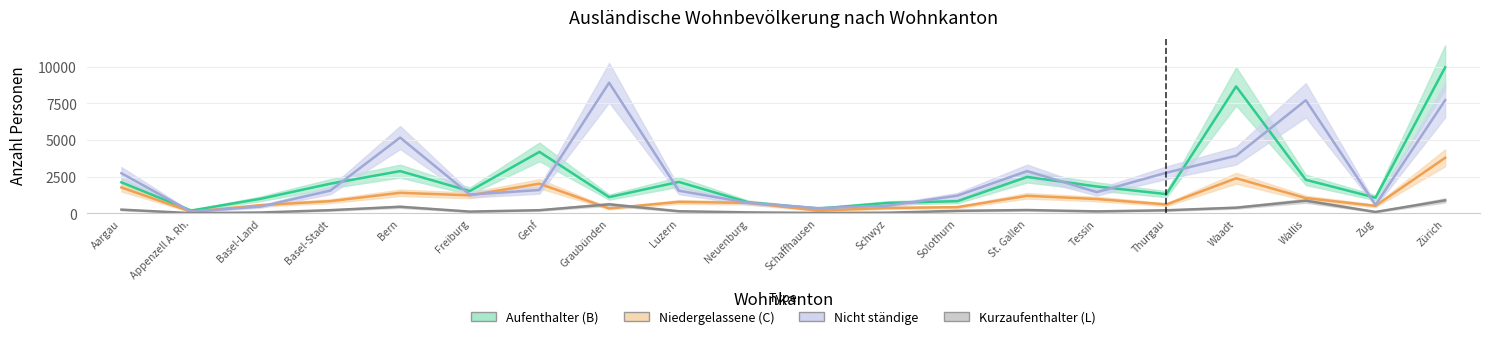

How many values in the Kurzaufenthalter (L) series are below 201?

10